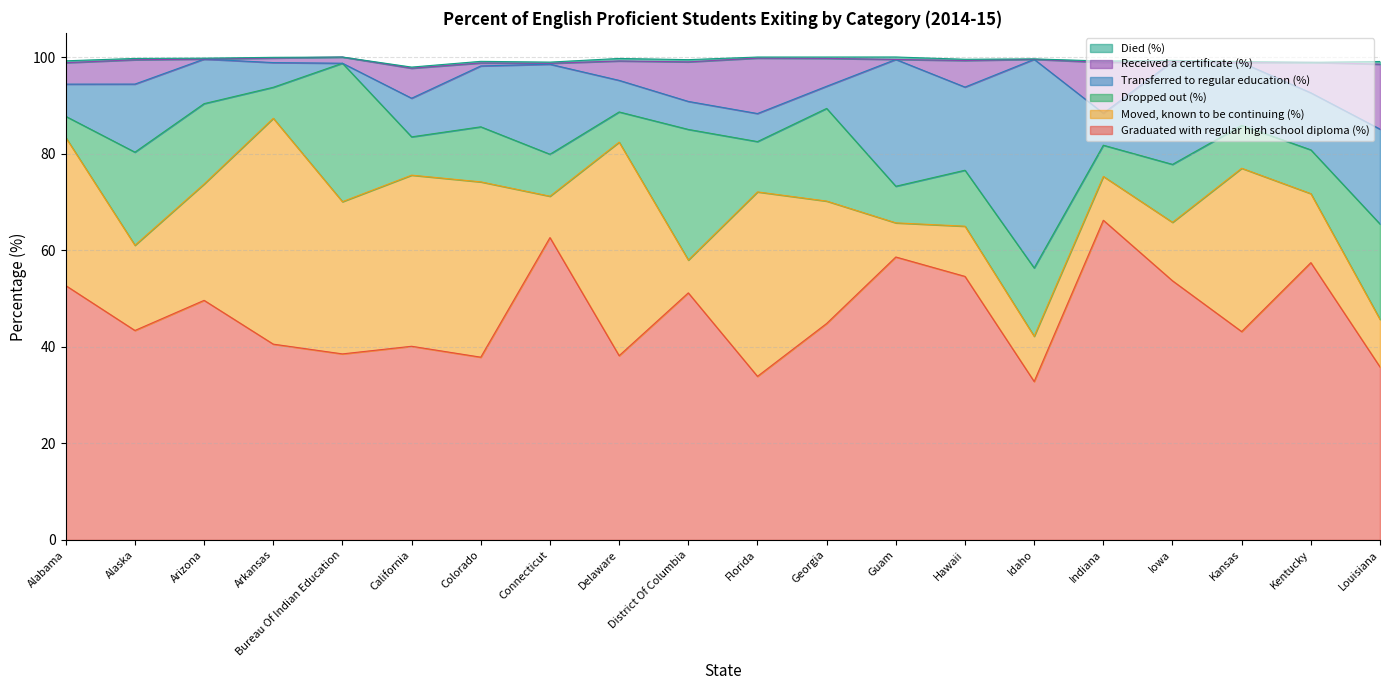

What is the label of the 9th point from the right?

Georgia